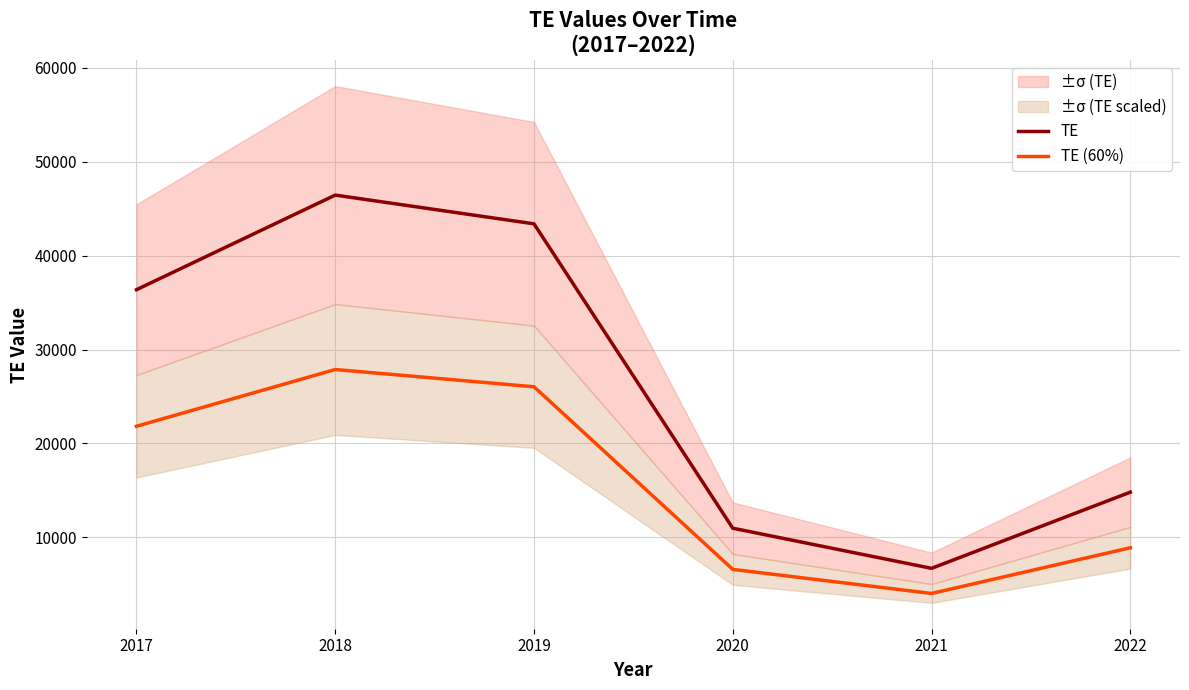

Which series has the widest spread of values?

TE